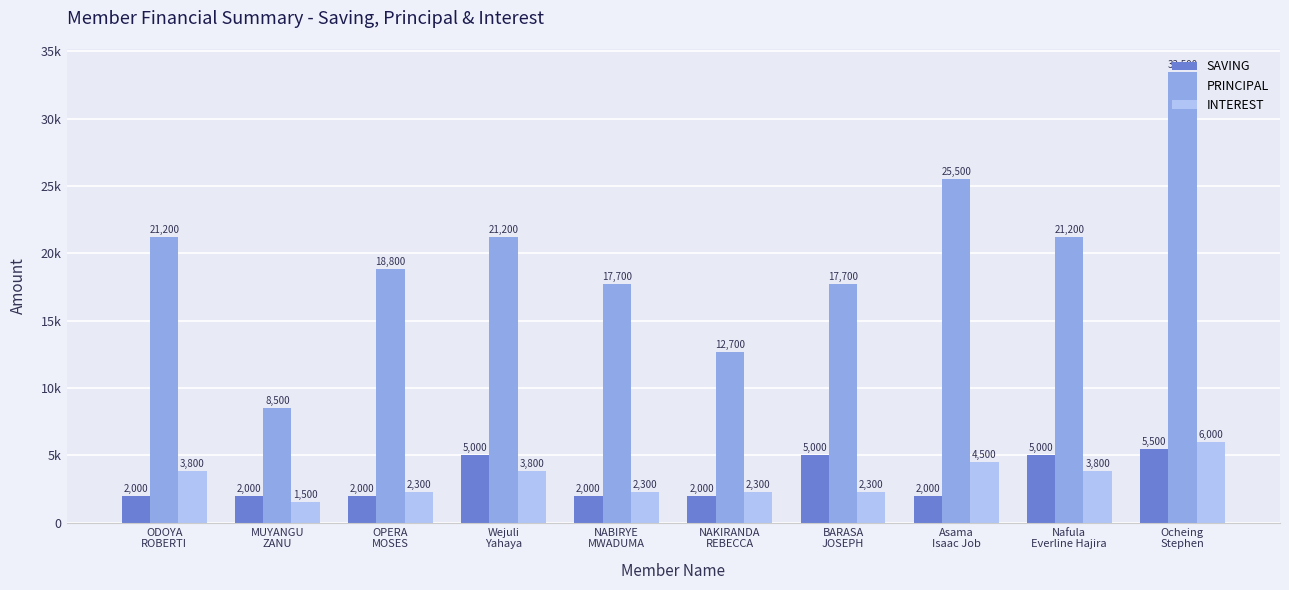

True or false: PRINCIPAL has a value of 21200 at Wejuli
Yahaya.

True